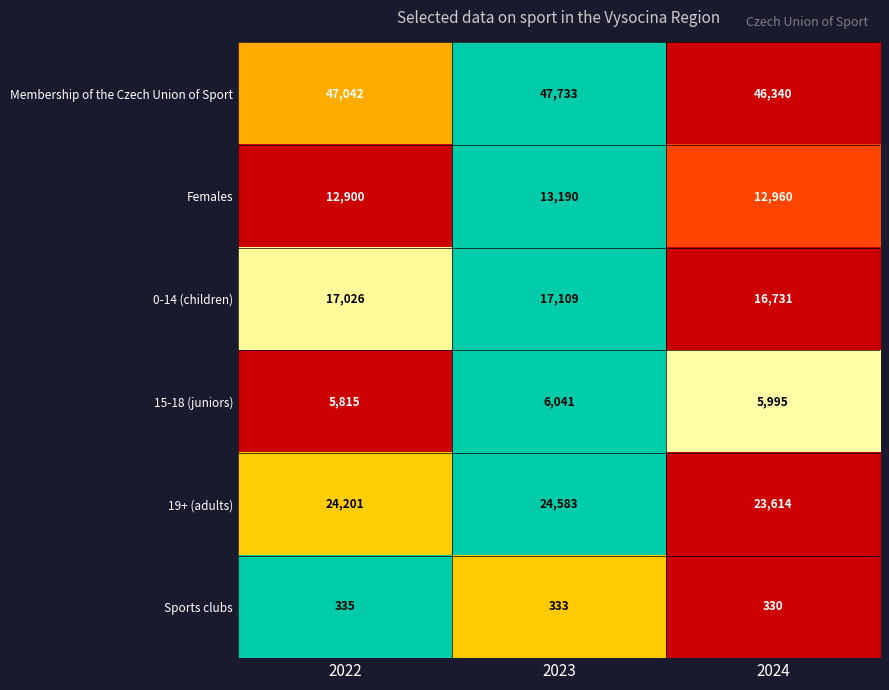

True or false: Membership of the Czech Union of Sport has a value of 14614 at 2023.

False